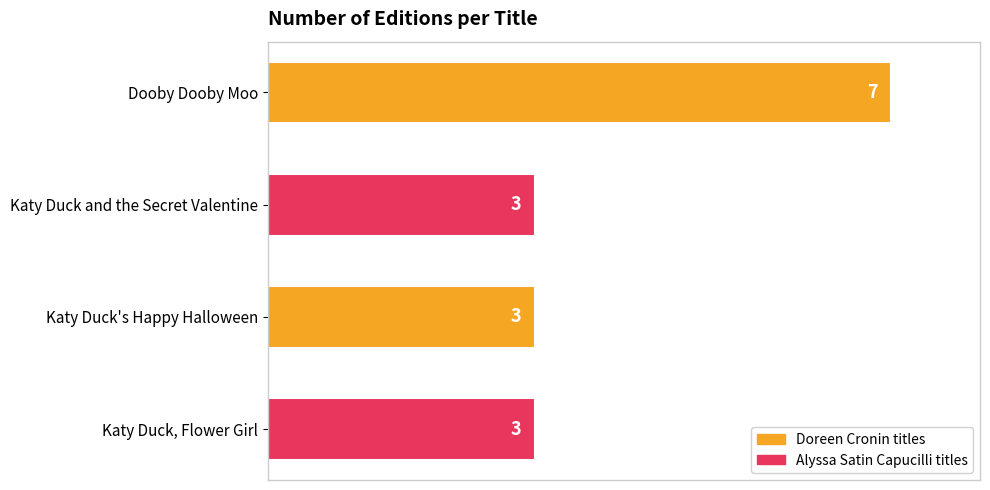

The value at Dooby Dooby Moo is 7. True or false?

True